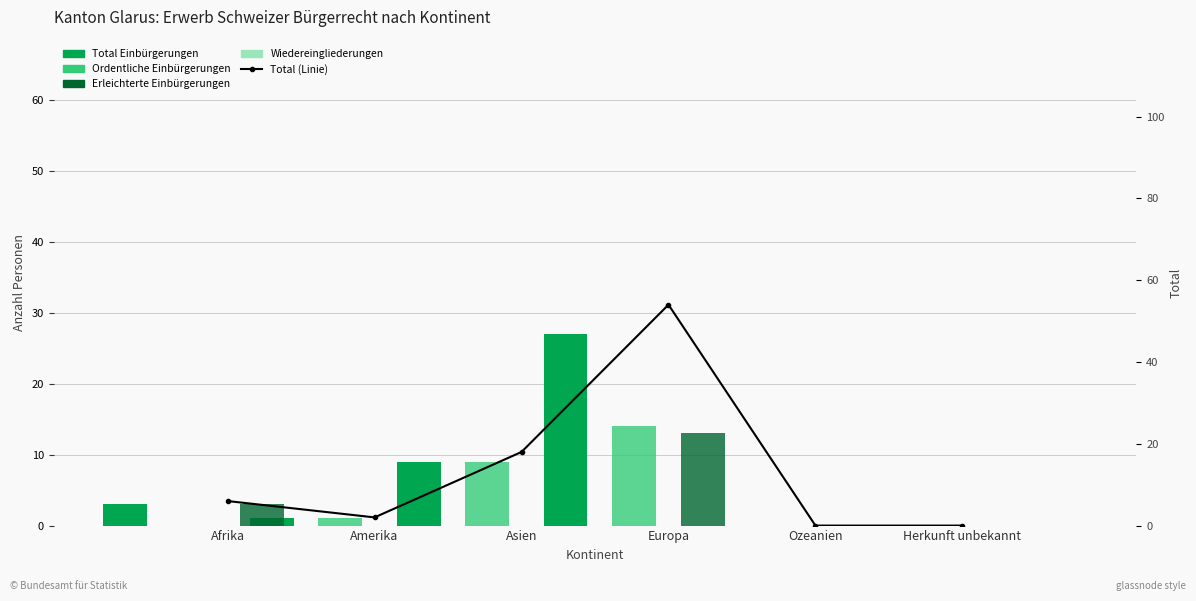

At Herkunft unbekannt, list the series in order from largest to smallest.

Total Einbürgerungen, Ordentliche Einbürgerungen, Erleichterte Einbürgerungen, Wiedereingliederungen, Total (Linie)